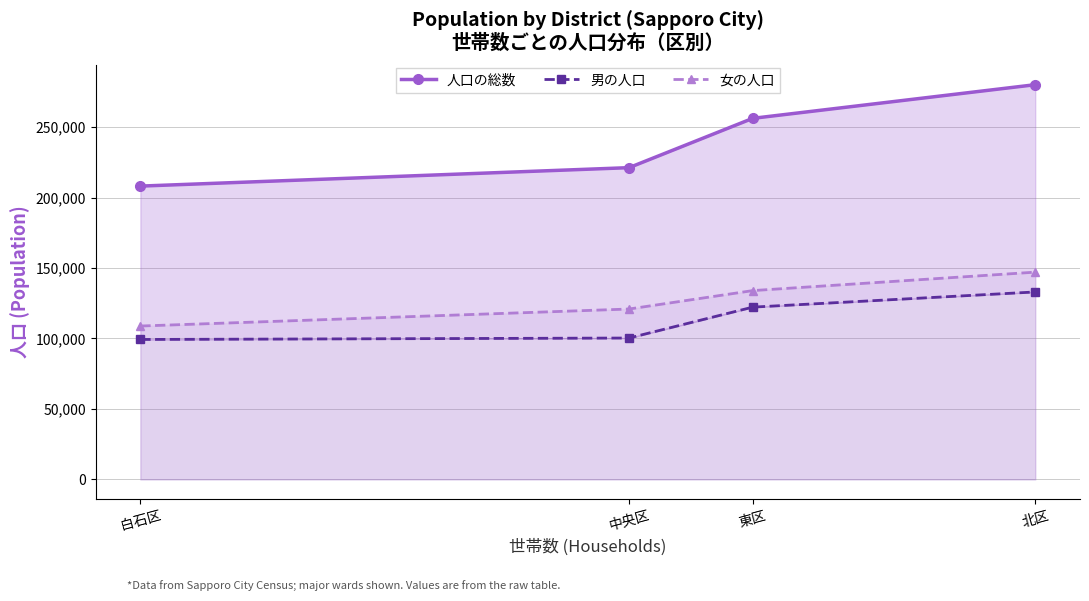

How many lines are shown in the chart?

3